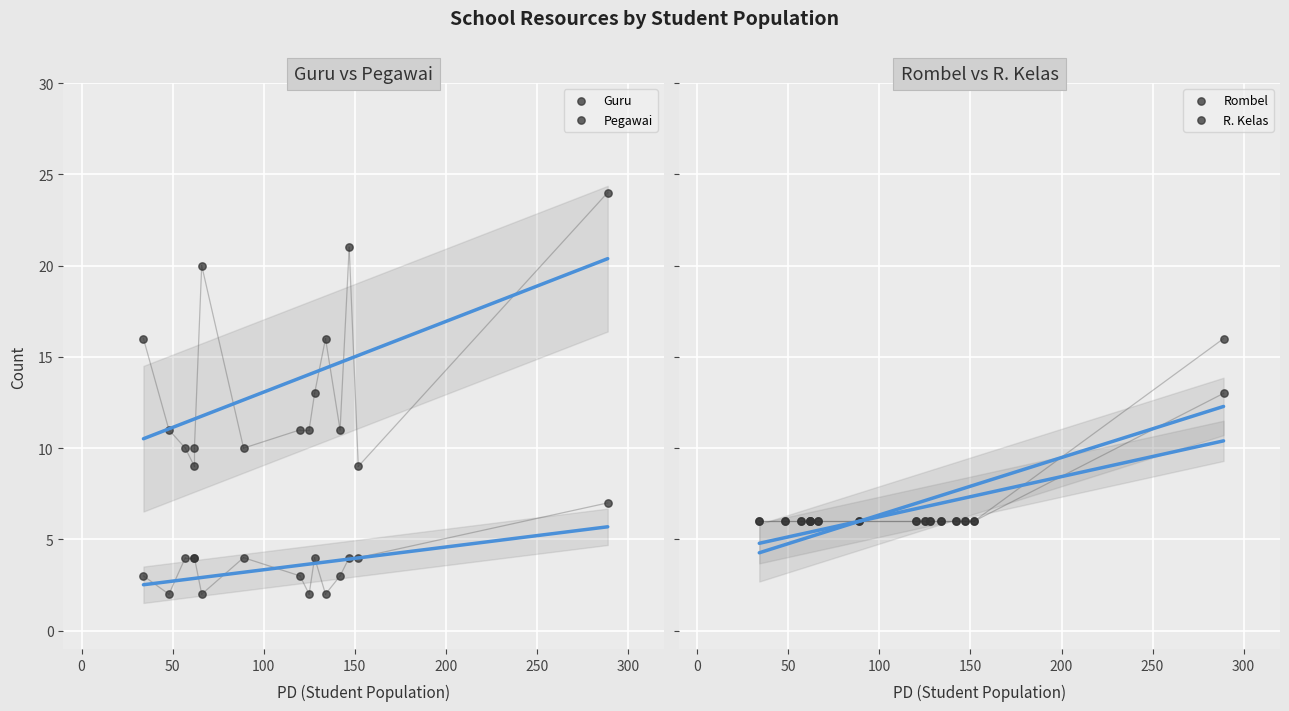

At how many categories does at least one series exceed 20?

2